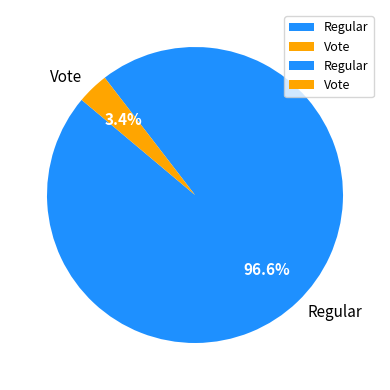

Between Regular and Vote, which is larger?

Regular